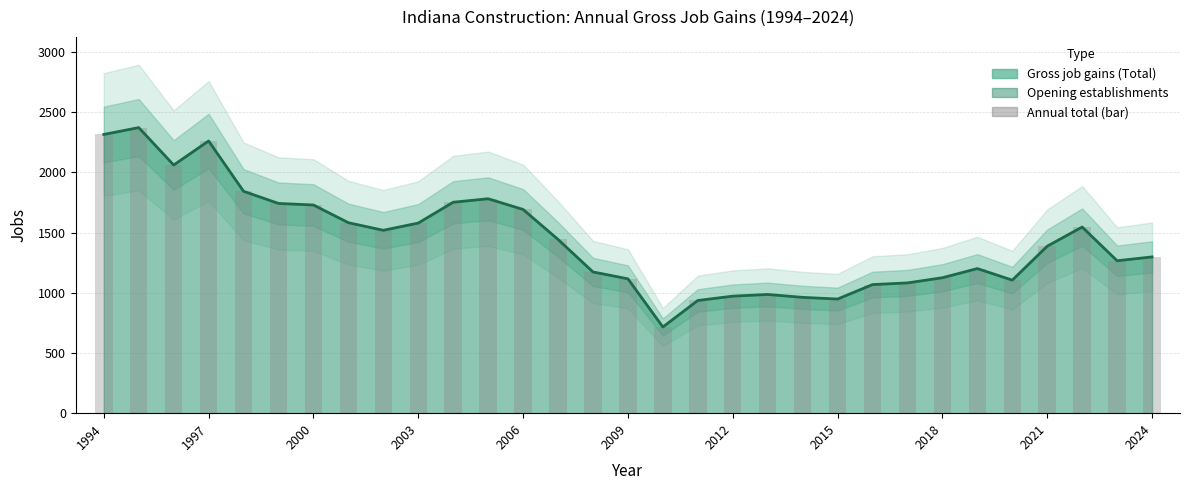

Does the chart contain any negative values?

No